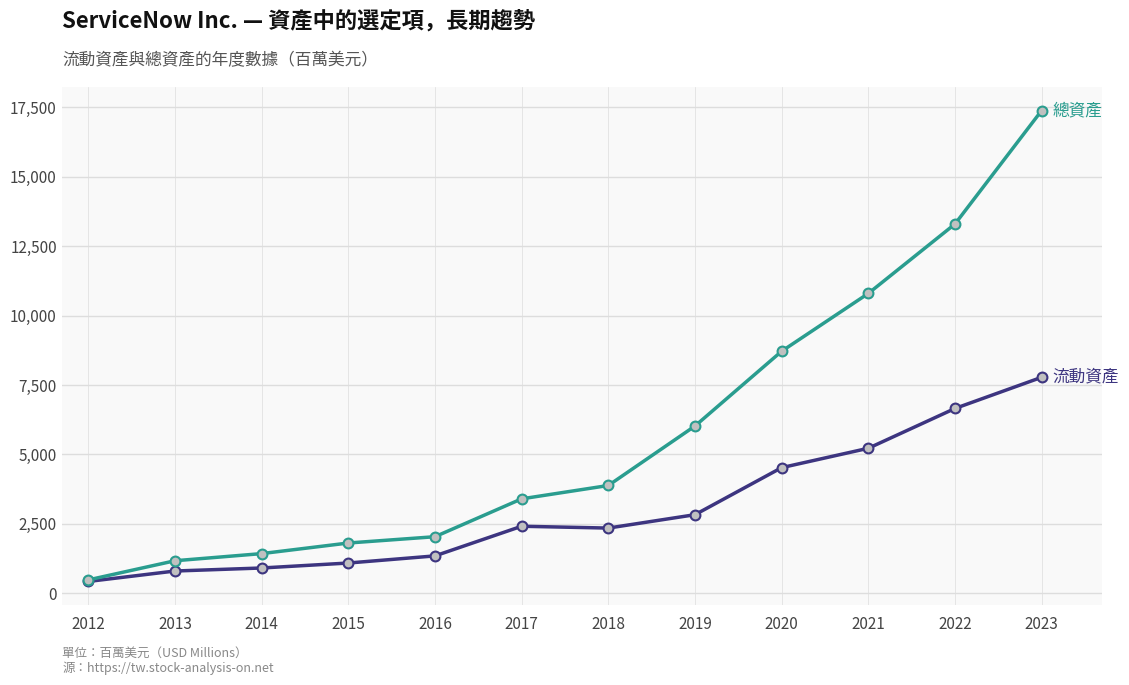

At which category is the sum across all series the highest?

2023